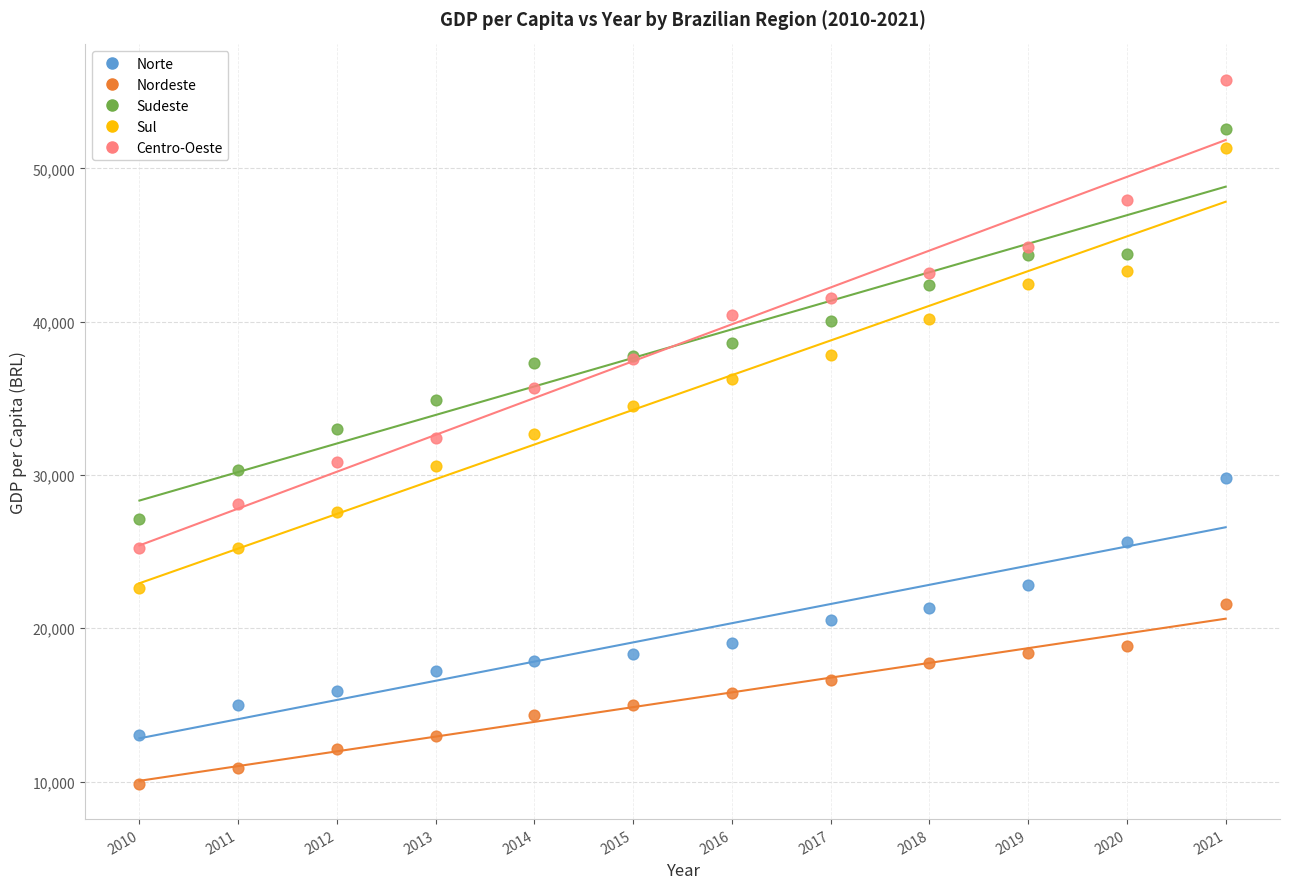

Which series has the widest spread of Y values?

Centro-Oeste